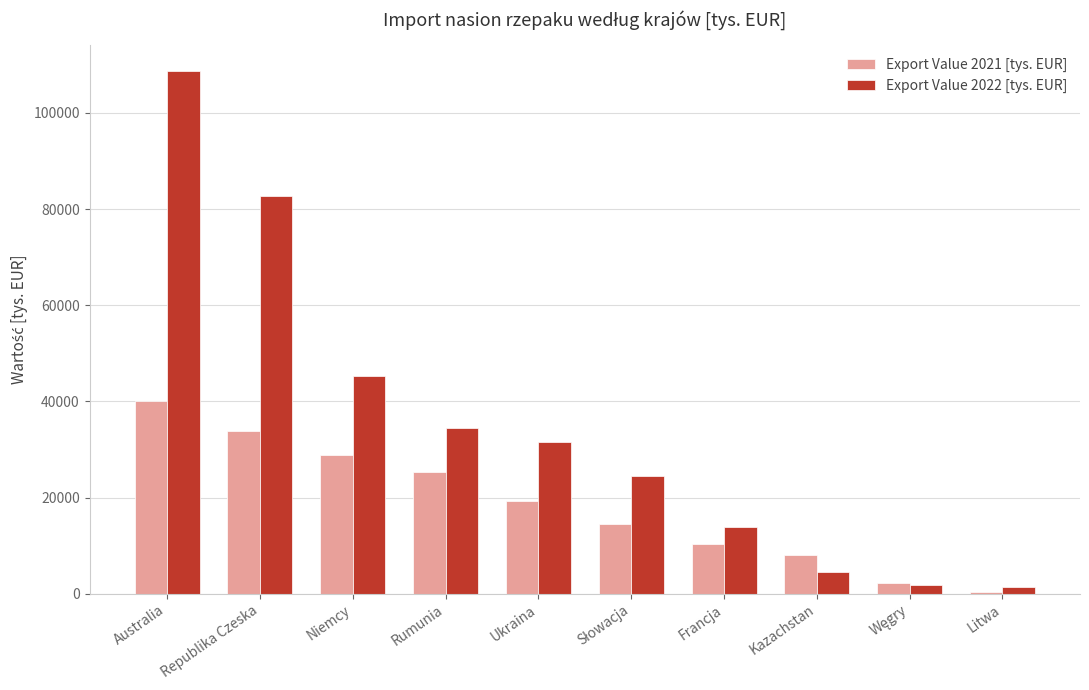

How many data points in Export Value 2022 [tys. EUR] are above 31656?

5